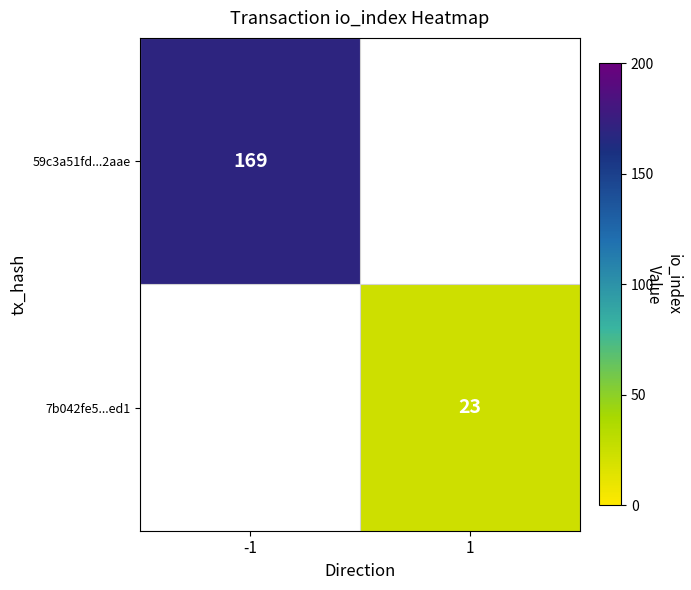

True or false: 59c3a51fd...2aae has a value of 169 at -1.

True